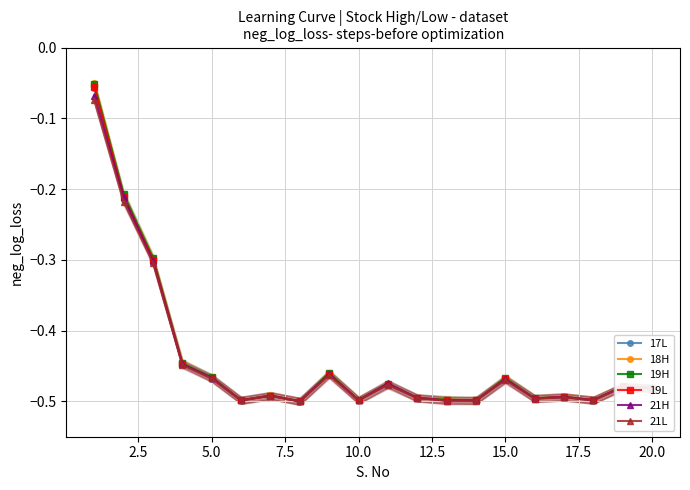

Which series has the largest range (max minus min)?

18H